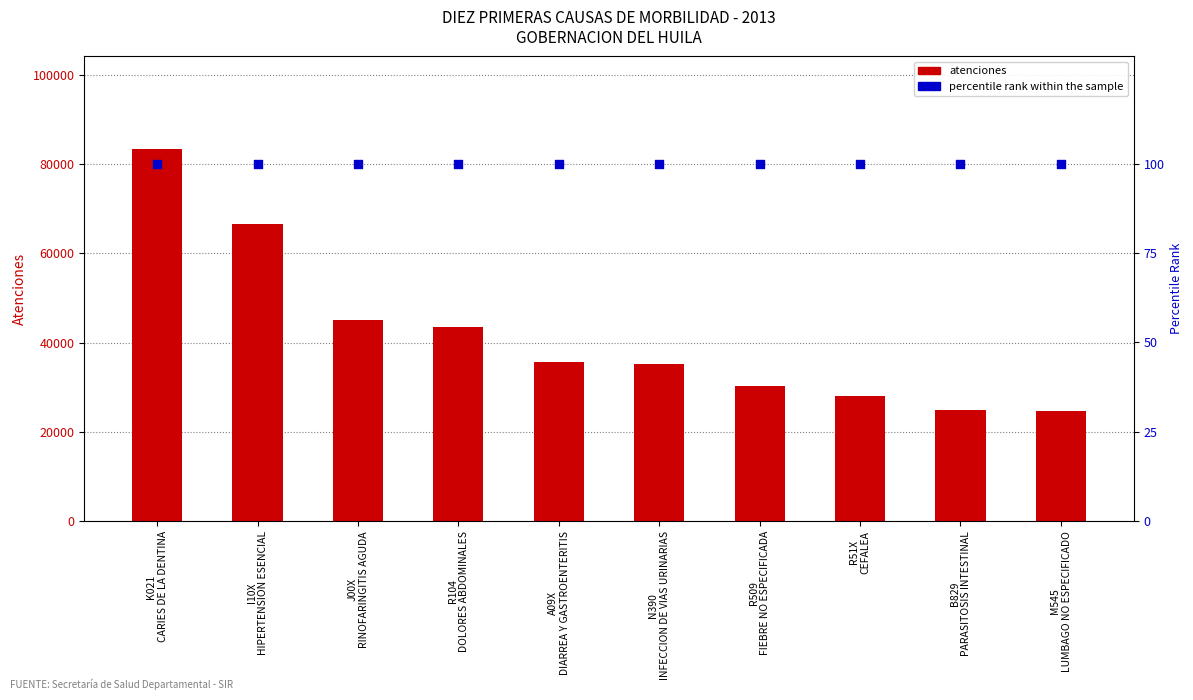

What are all the series names shown in the legend?

ATENCIONES, percentile rank within the sample